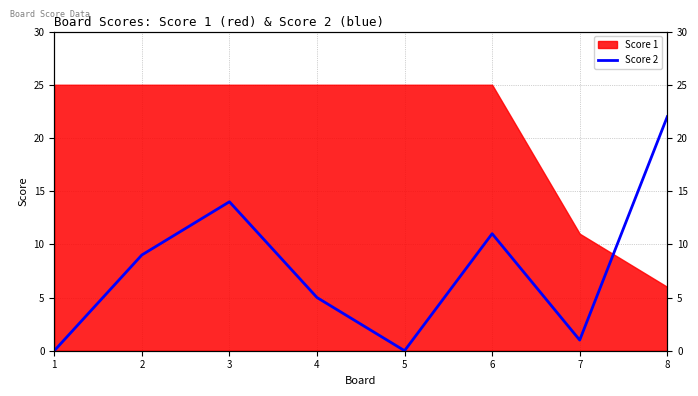

Is it true that the value at 6 is 5?

False